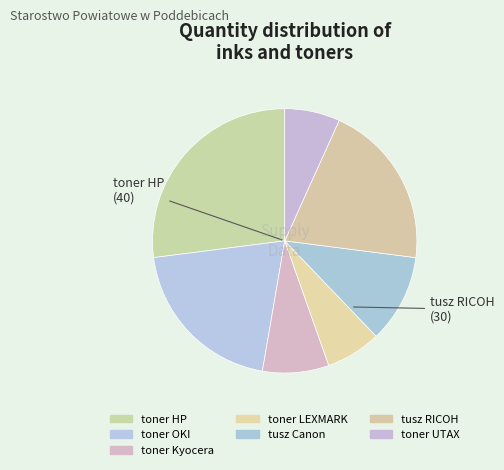

To the nearest percent, what is the combined percentage of toner LEXMARK and tusz Canon?

18%